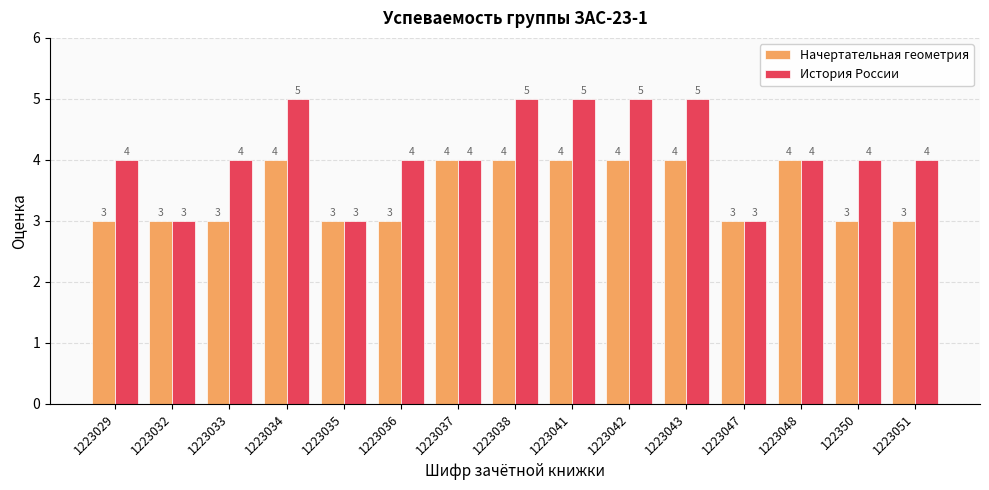

What are all the series names shown in the legend?

Начертательная геометрия, История России